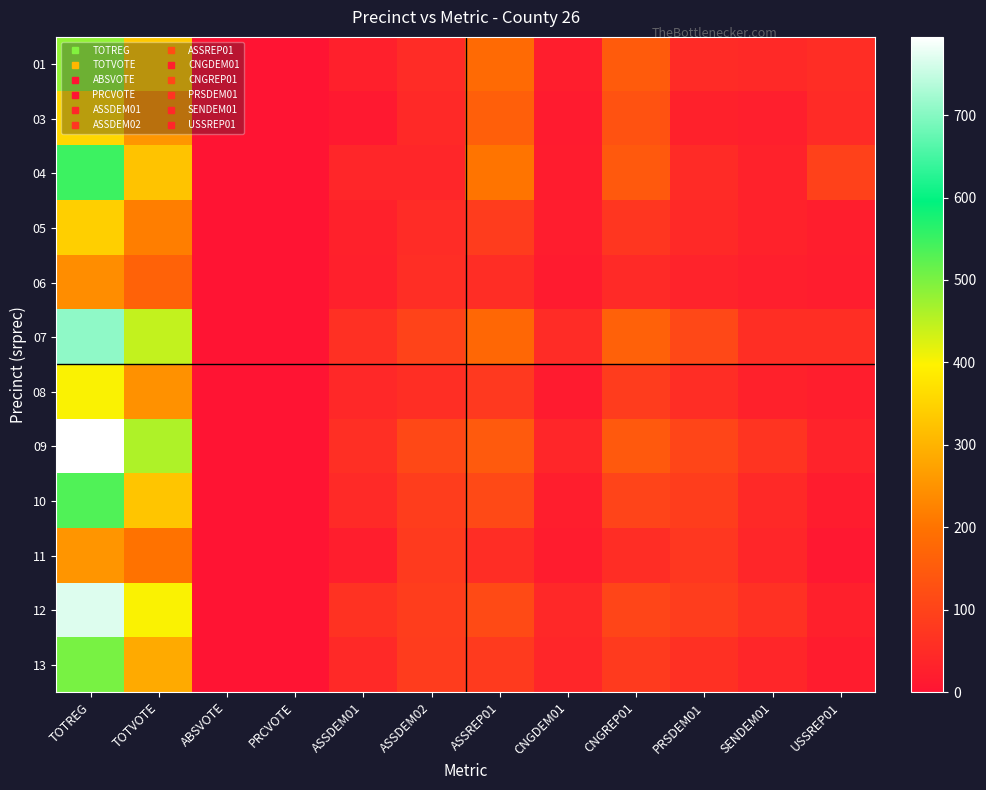

Reading right to left, extract all data points from this chart.

01: USSREP01=54	SENDEM01=46	PRSDEM01=49	CNGREP01=150	CNGDEM01=23	ASSREP01=181	ASSDEM02=50	ASSDEM01=26	PRCVOTE=0	ABSVOTE=0	TOTVOTE=333	TOTREG=482
03: USSREP01=49	SENDEM01=24	PRSDEM01=28	CNGREP01=131	CNGDEM01=15	ASSREP01=159	ASSDEM02=45	ASSDEM01=12	PRCVOTE=0	ABSVOTE=0	TOTVOTE=256	TOTREG=357
04: USSREP01=96	SENDEM01=30	PRSDEM01=49	CNGREP01=146	CNGDEM01=18	ASSREP01=203	ASSDEM02=40	ASSDEM01=39	PRCVOTE=0	ABSVOTE=0	TOTVOTE=325	TOTREG=549
05: USSREP01=23	SENDEM01=30	PRSDEM01=45	CNGREP01=72	CNGDEM01=19	ASSREP01=85	ASSDEM02=50	ASSDEM01=28	PRCVOTE=0	ABSVOTE=0	TOTVOTE=218	TOTREG=344
06: USSREP01=20	SENDEM01=24	PRSDEM01=32	CNGREP01=47	CNGDEM01=15	ASSREP01=54	ASSDEM02=55	ASSDEM01=26	PRCVOTE=0	ABSVOTE=0	TOTVOTE=166	TOTREG=241
07: USSREP01=57	SENDEM01=56	PRSDEM01=110	CNGREP01=164	CNGDEM01=50	ASSREP01=176	ASSDEM02=100	ASSDEM01=60	PRCVOTE=0	ABSVOTE=0	TOTVOTE=445	TOTREG=708
08: USSREP01=22	SENDEM01=29	PRSDEM01=54	CNGREP01=84	CNGDEM01=14	ASSREP01=78	ASSDEM02=56	ASSDEM01=42	PRCVOTE=0	ABSVOTE=0	TOTVOTE=248	TOTREG=401
09: USSREP01=32	SENDEM01=67	PRSDEM01=104	CNGREP01=146	CNGDEM01=39	ASSREP01=148	ASSDEM02=111	ASSDEM01=58	PRCVOTE=0	ABSVOTE=0	TOTVOTE=461	TOTREG=795
10: USSREP01=18	SENDEM01=44	PRSDEM01=87	CNGREP01=102	CNGDEM01=23	ASSREP01=112	ASSDEM02=87	ASSDEM01=47	PRCVOTE=0	ABSVOTE=0	TOTVOTE=329	TOTREG=533
11: USSREP01=8	SENDEM01=39	PRSDEM01=74	CNGREP01=54	CNGDEM01=18	ASSREP01=54	ASSDEM02=81	ASSDEM01=23	PRCVOTE=0	ABSVOTE=0	TOTVOTE=199	TOTREG=254
12: USSREP01=27	SENDEM01=62	PRSDEM01=86	CNGREP01=105	CNGDEM01=42	ASSREP01=114	ASSDEM02=88	ASSDEM01=65	PRCVOTE=0	ABSVOTE=0	TOTVOTE=402	TOTREG=768
13: USSREP01=18	SENDEM01=40	PRSDEM01=60	CNGREP01=81	CNGDEM01=38	ASSREP01=81	ASSDEM02=84	ASSDEM01=45	PRCVOTE=0	ABSVOTE=0	TOTVOTE=286	TOTREG=502